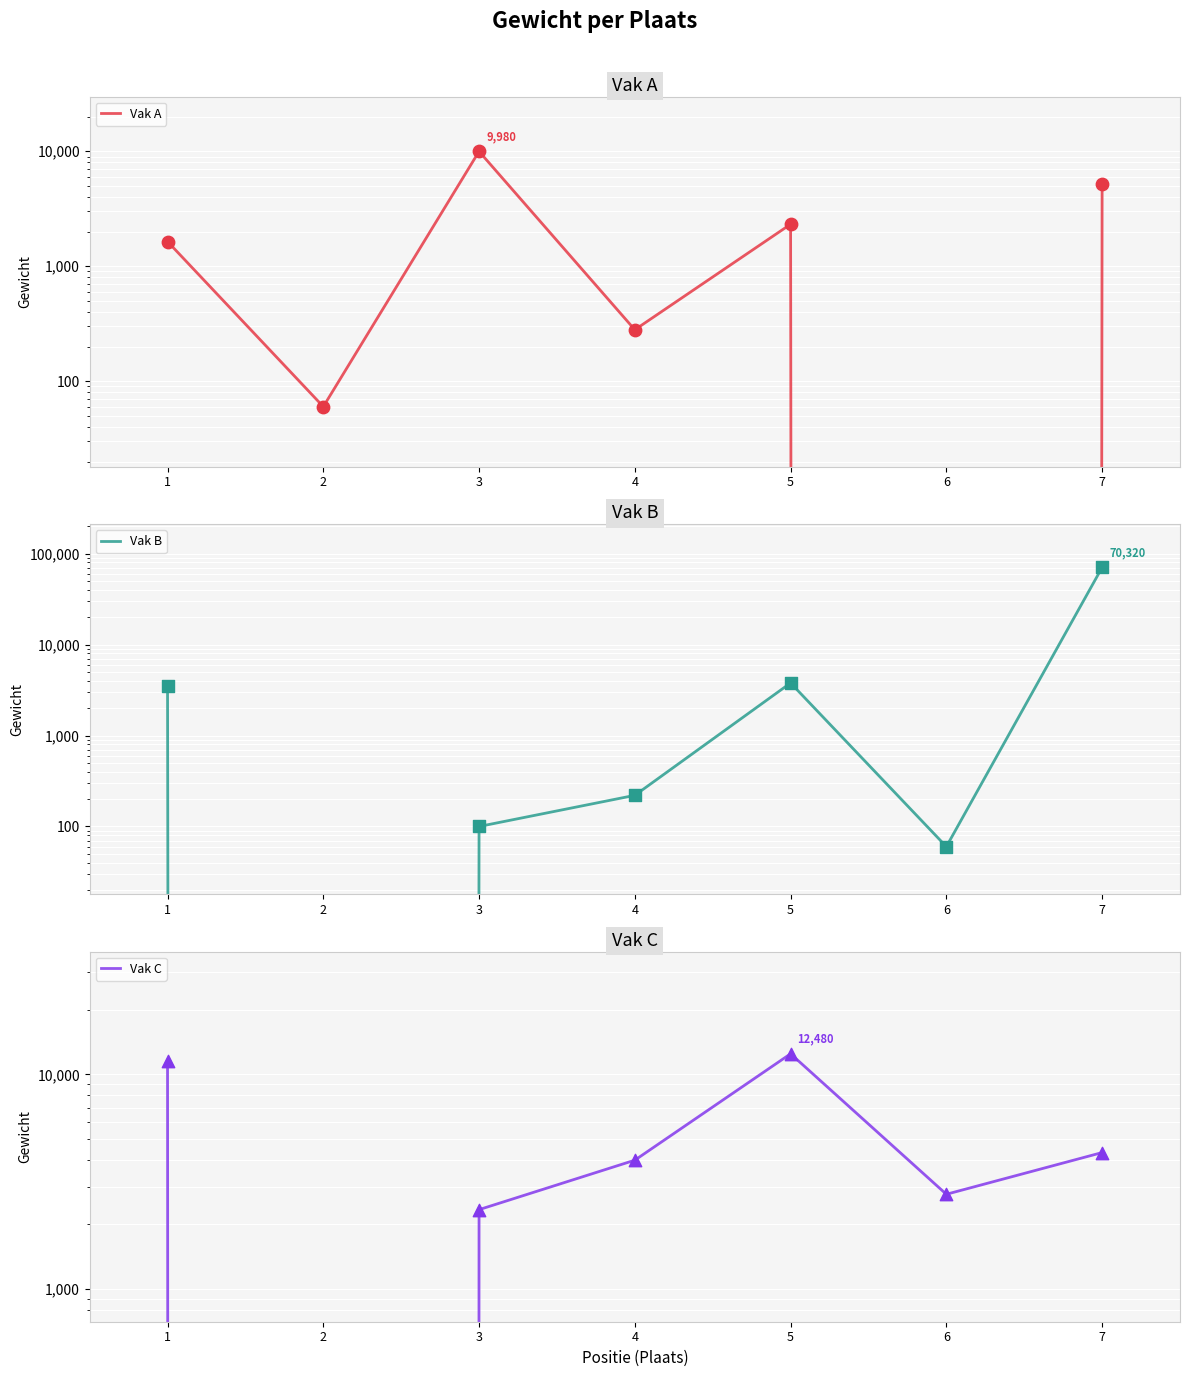

Is the value of Vak C at 5 greater than the value of Vak A at 2?

Yes